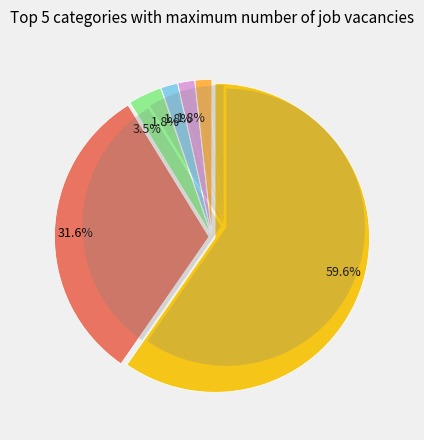

True or false: 02 accounts for 16% of the total.

False